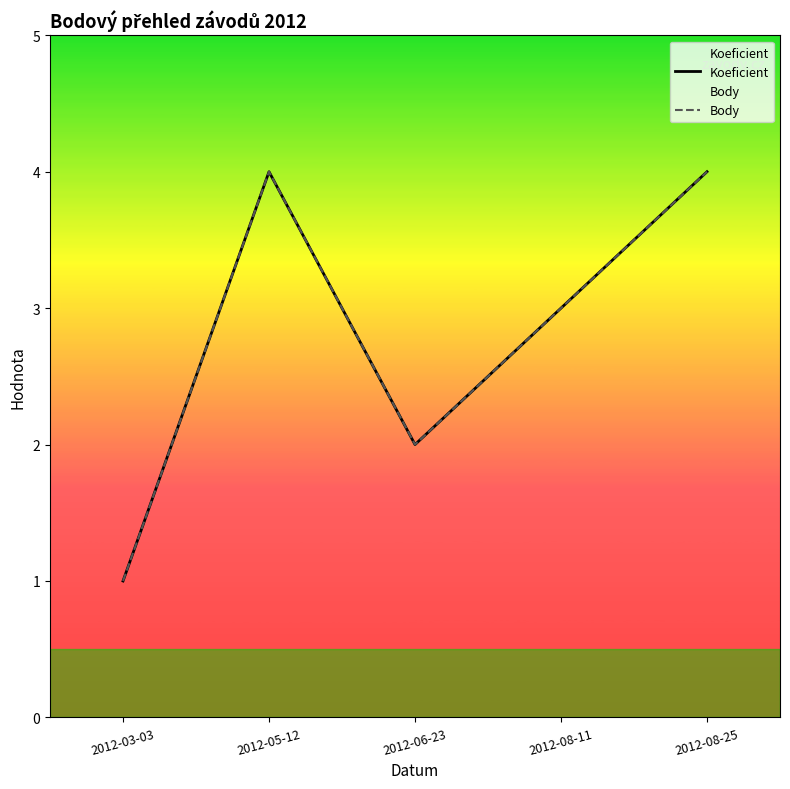

Read the Koeficient value at 2012-03-03.

1